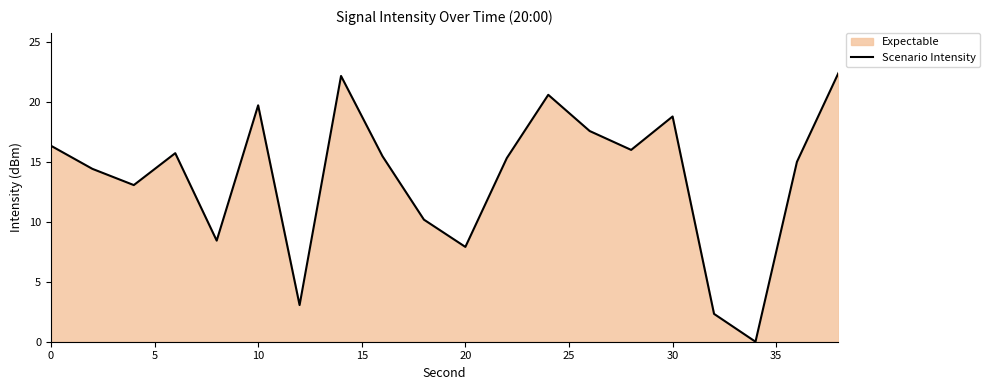

Is it true that the value at 30 is 9.9?

False